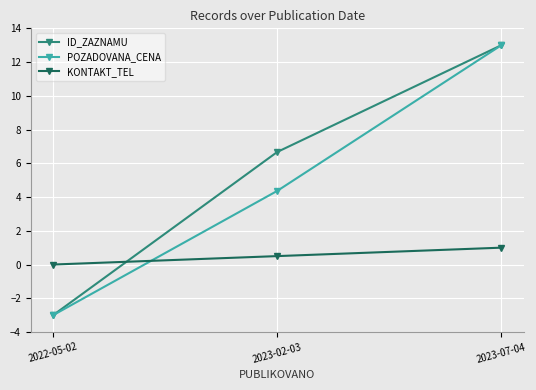

What is the approximate value of ID_ZAZNAMU at 2022-05-02?

-3.0